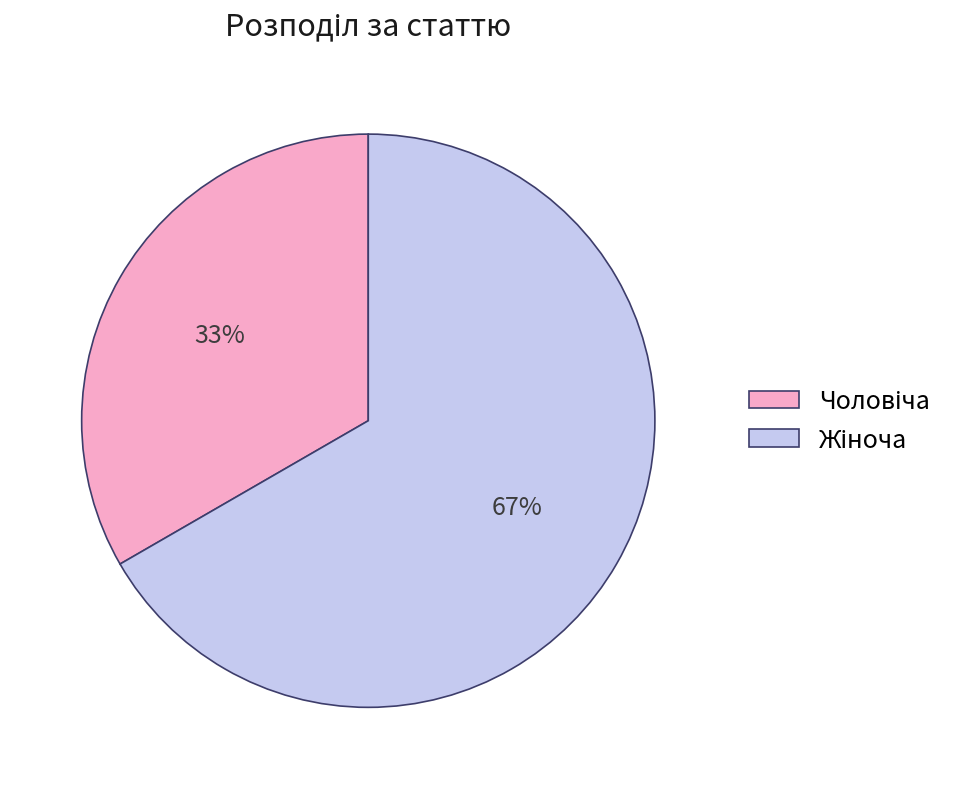

Does any single category account for the majority?

Yes